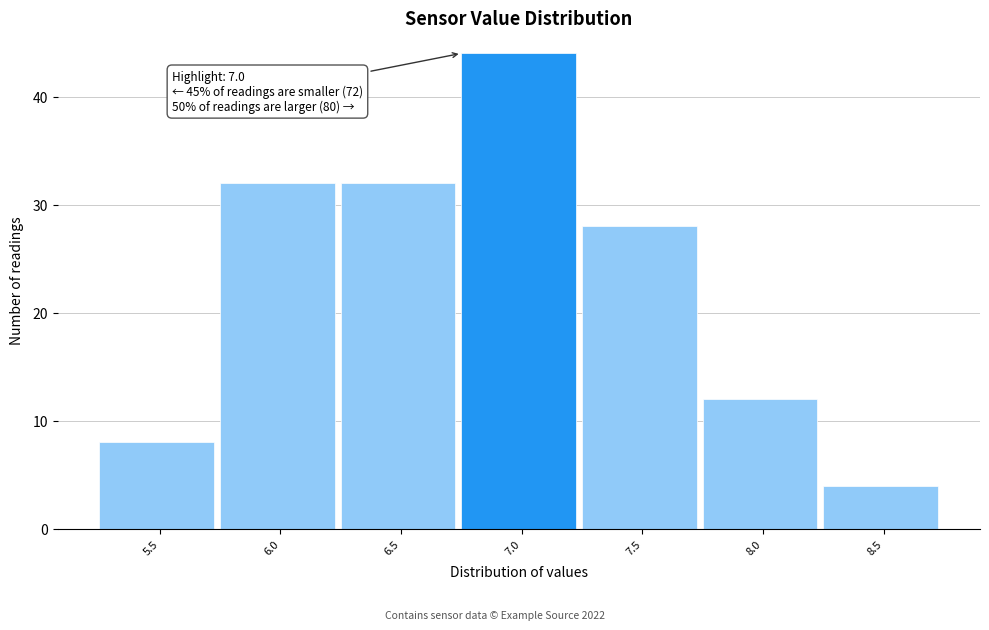

Reading right to left, what are all the values shown in this chart?

4	12	28	44	32	32	8